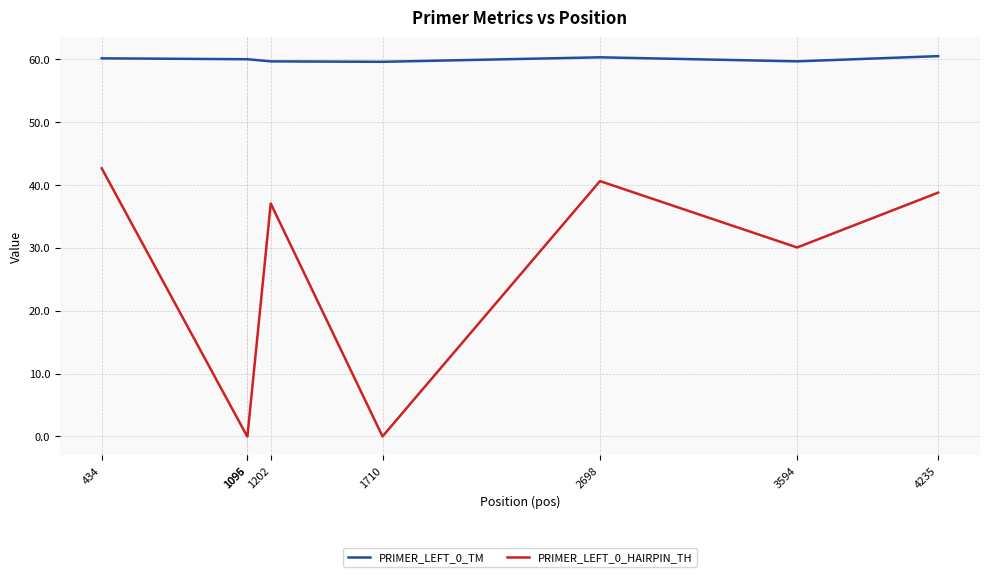

The PRIMER_LEFT_0_TM series shows 16.9 at 1096. True or false?

False